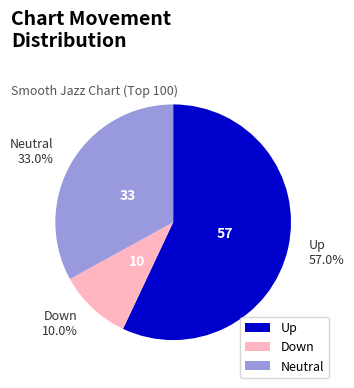

Rank the categories by value from lowest to highest.

Down, Neutral, Up